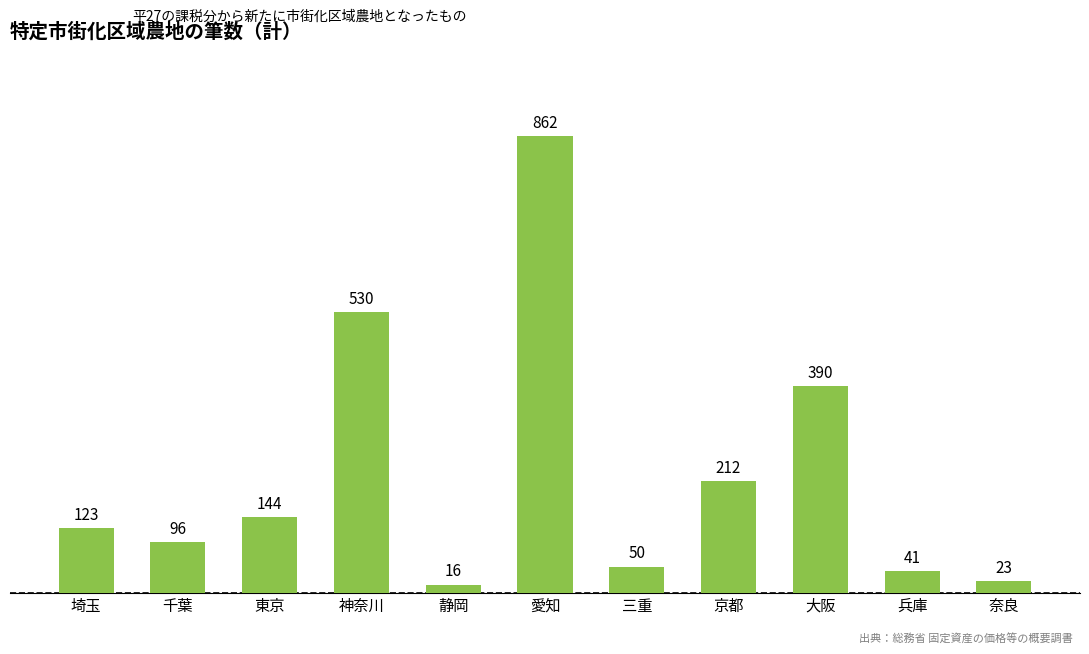

What is the sum of all values?

2487